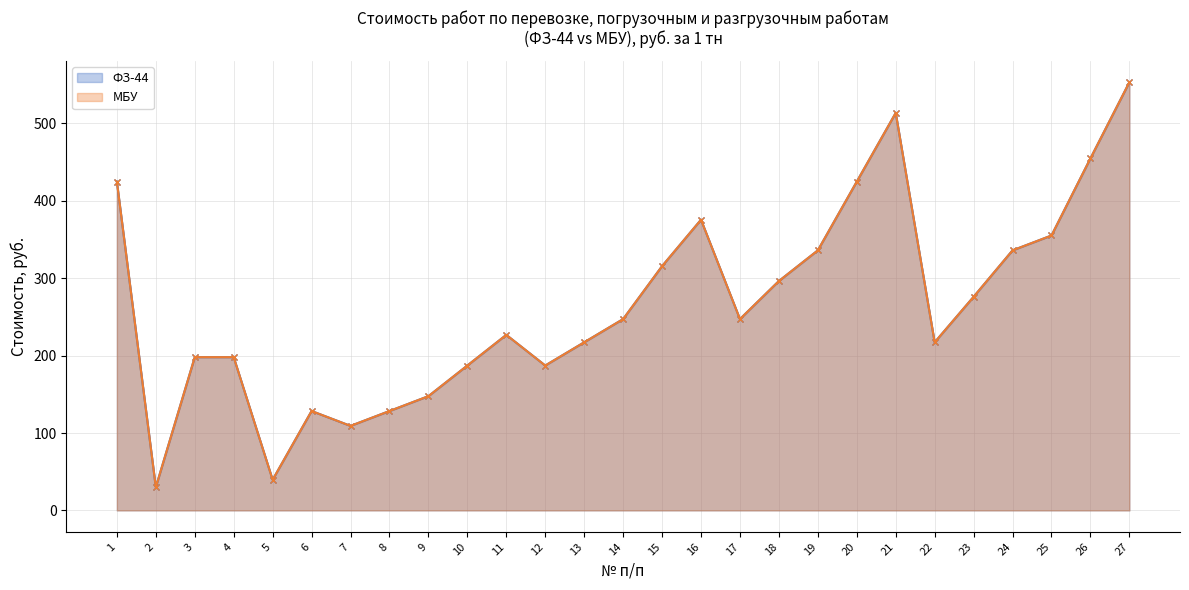

True or false: ФЗ-44 has a value of 217.2 at 22.

True